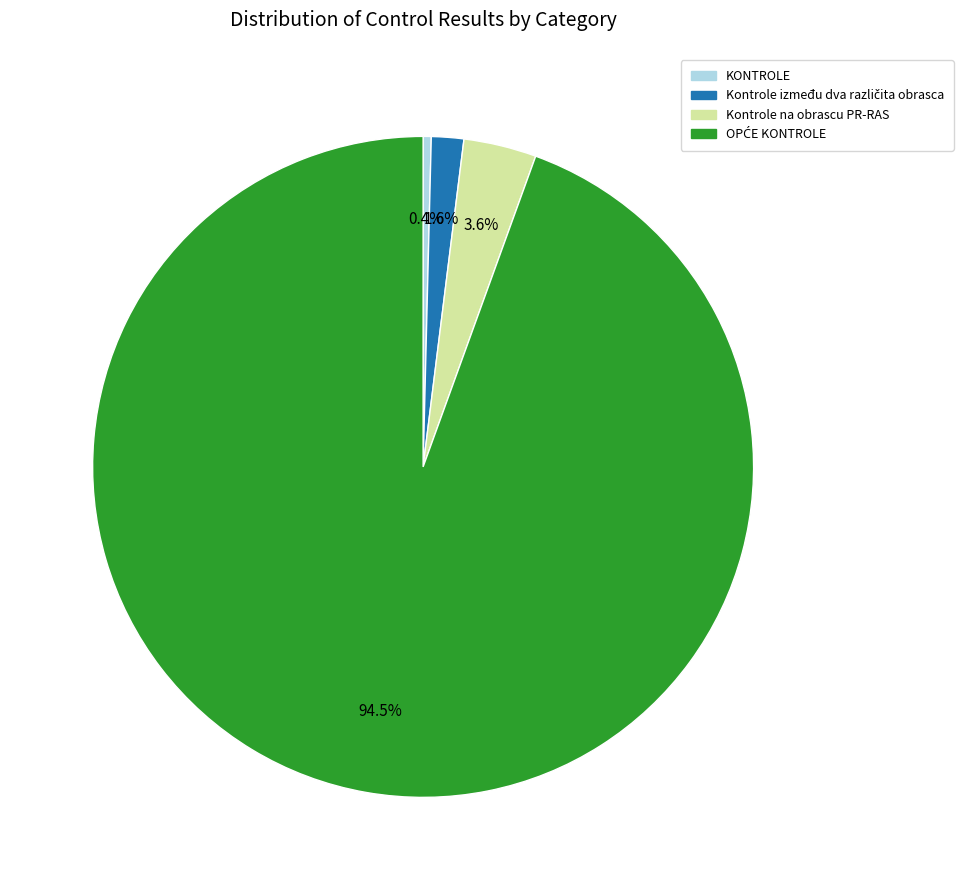

Is there any slice that represents more than half of the pie?

Yes